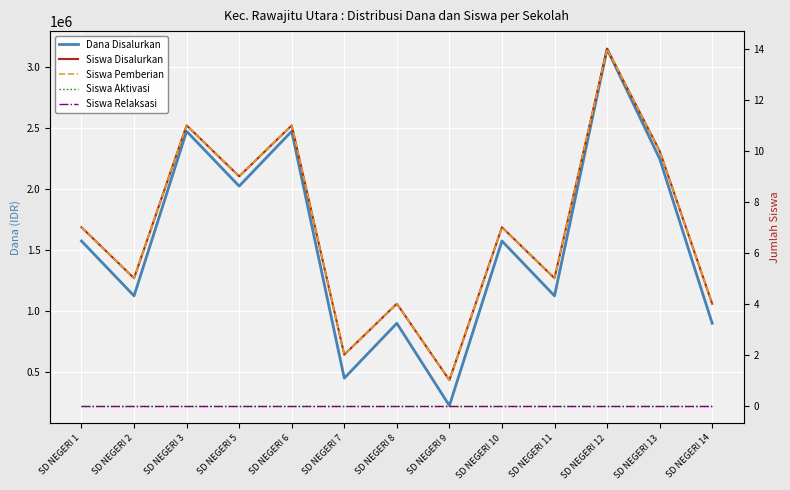

The Siswa Pemberian series shows 2 at SD NEGERI 7. True or false?

True